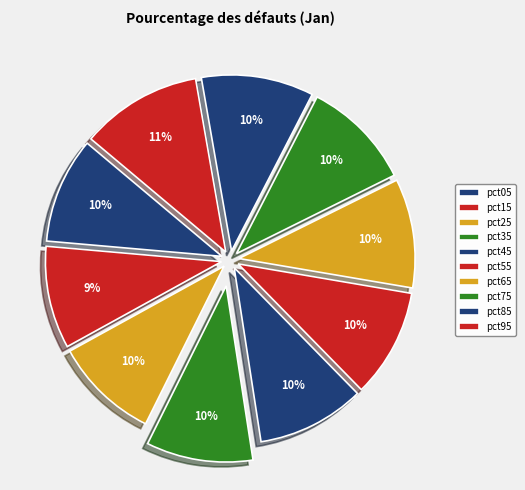

To the nearest percent, what portion does pct15 represent?

9%